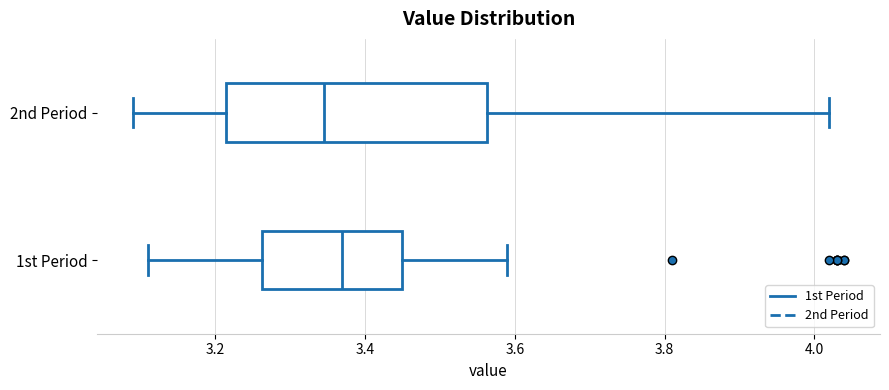

Where is the right edge of the box for 2nd Period on the x-axis? The values are not printed on the chart, so give them approximately, as read against the axis.

3.56